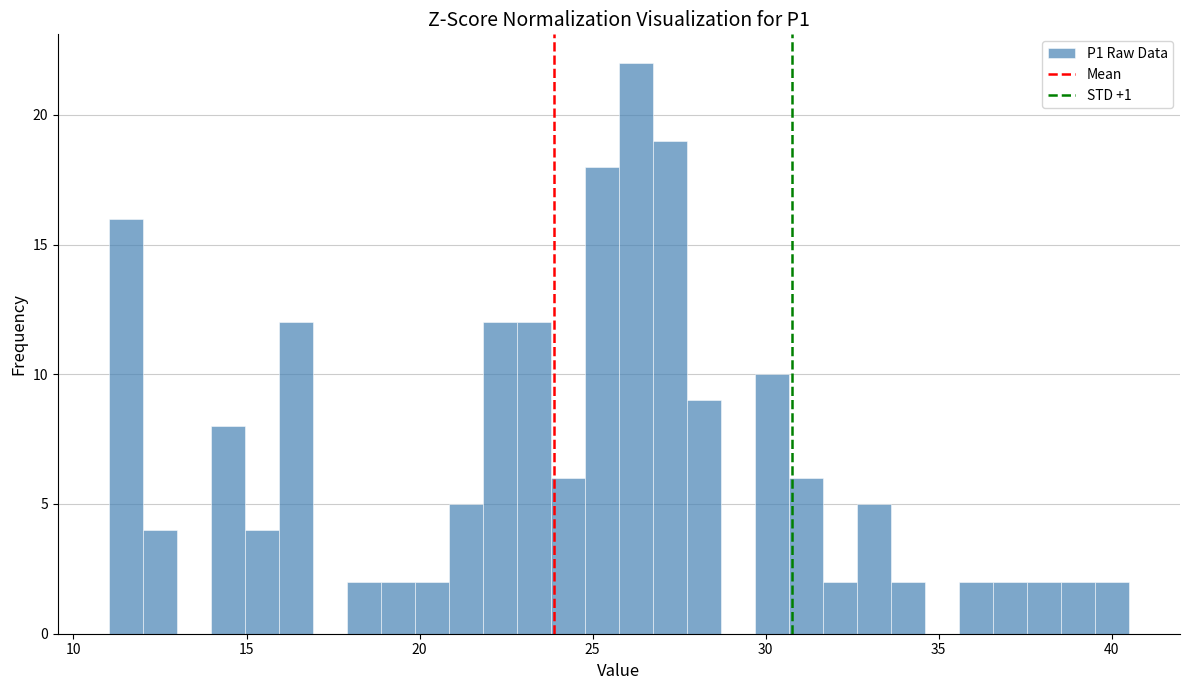

Read against the x-axis, roughly where is the centre of the tallest bar?

26.5